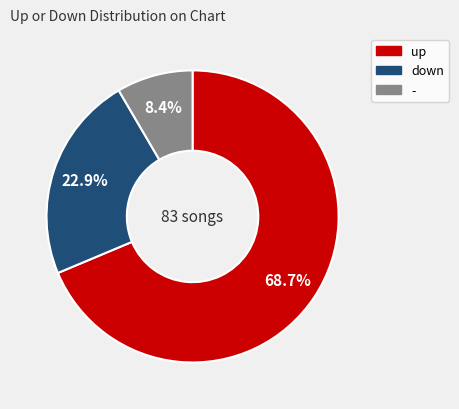

The up slice represents 69% of the pie. True or false?

True